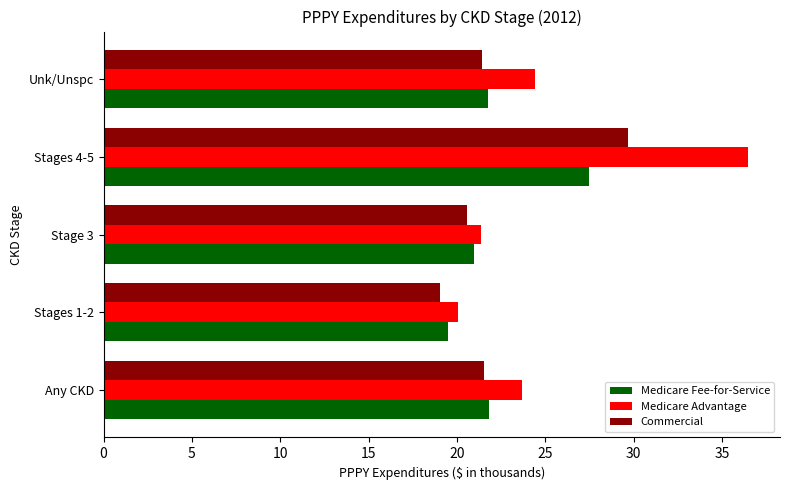

What is the difference between the second highest and minimum values in the Medicare Advantage series?

4.4